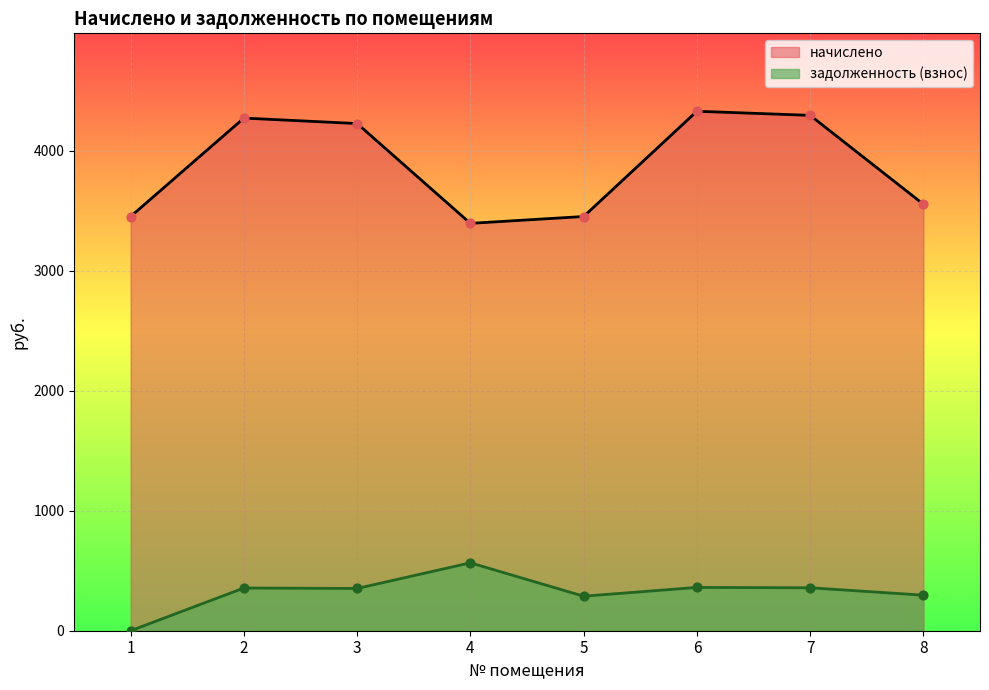

Which series has the largest total across all categories?

начислено